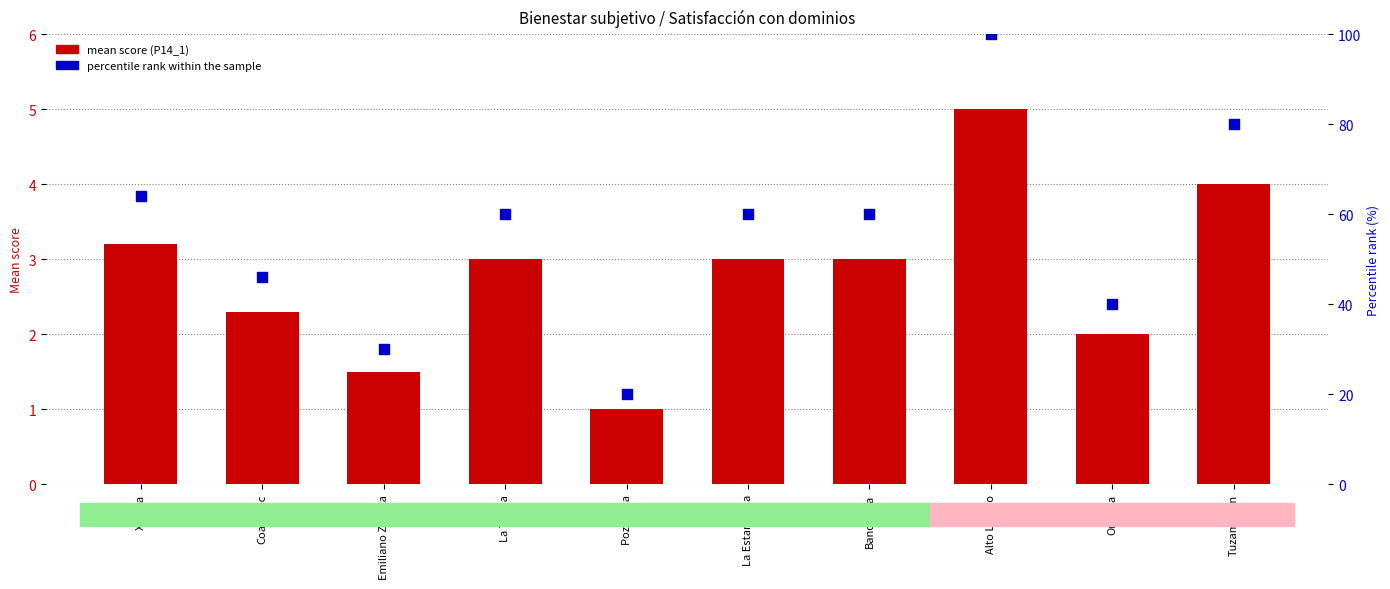

Which series reaches the maximum Y coordinate?

percentile rank within the sample